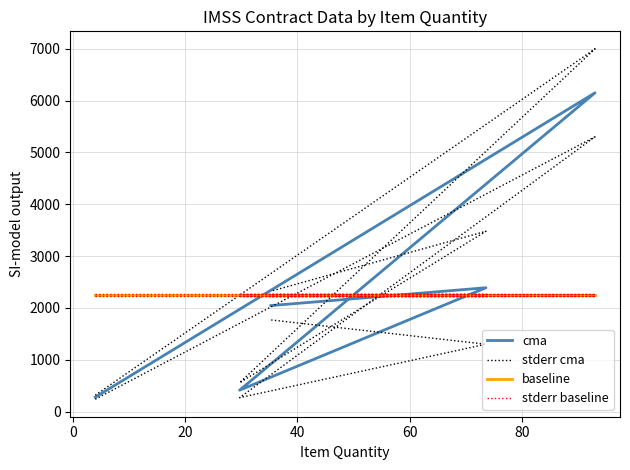

What is the total value across all series at 0?

17673.4